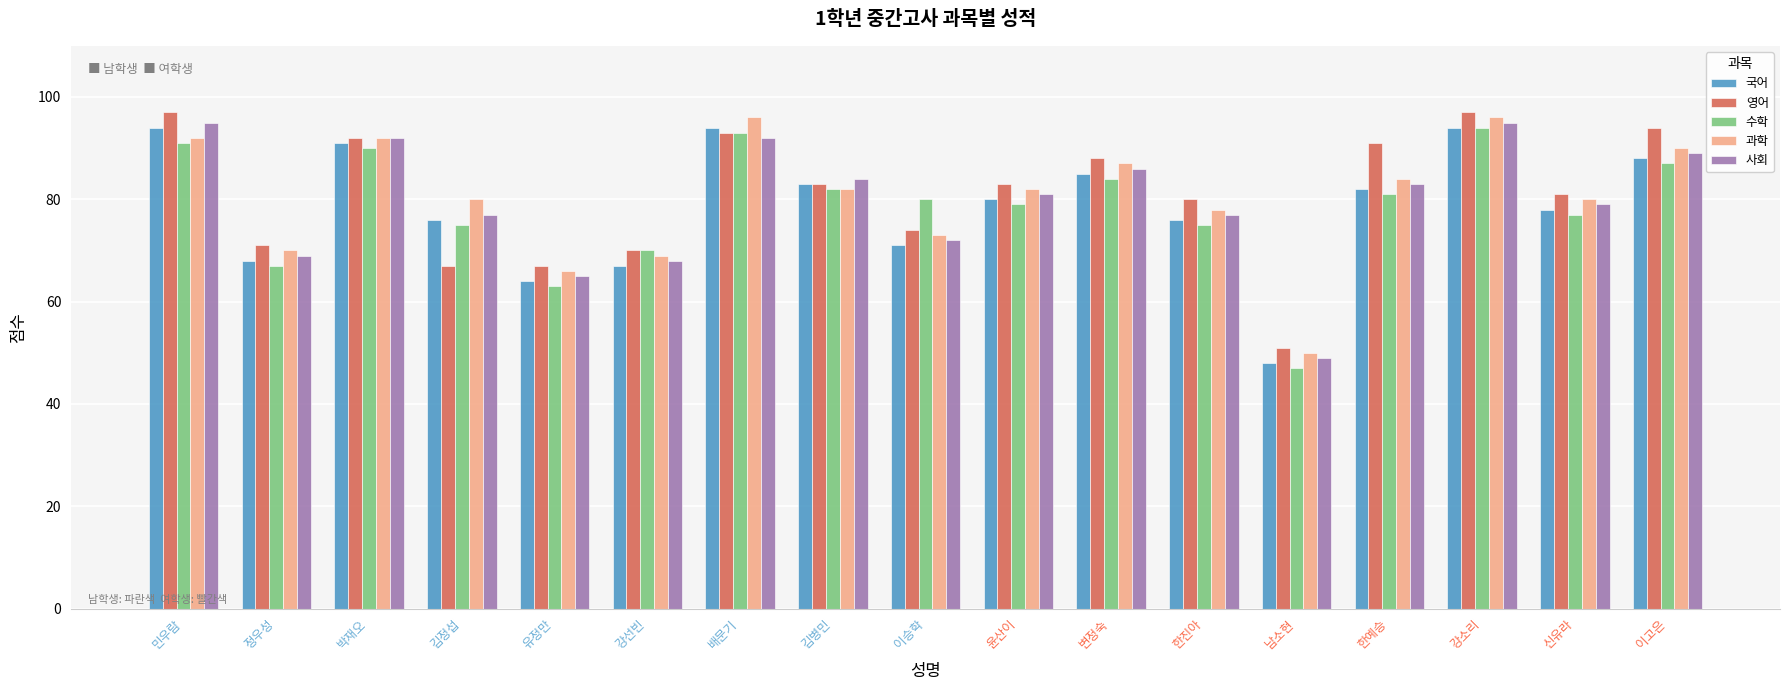

How many distinct data groups are displayed?

5